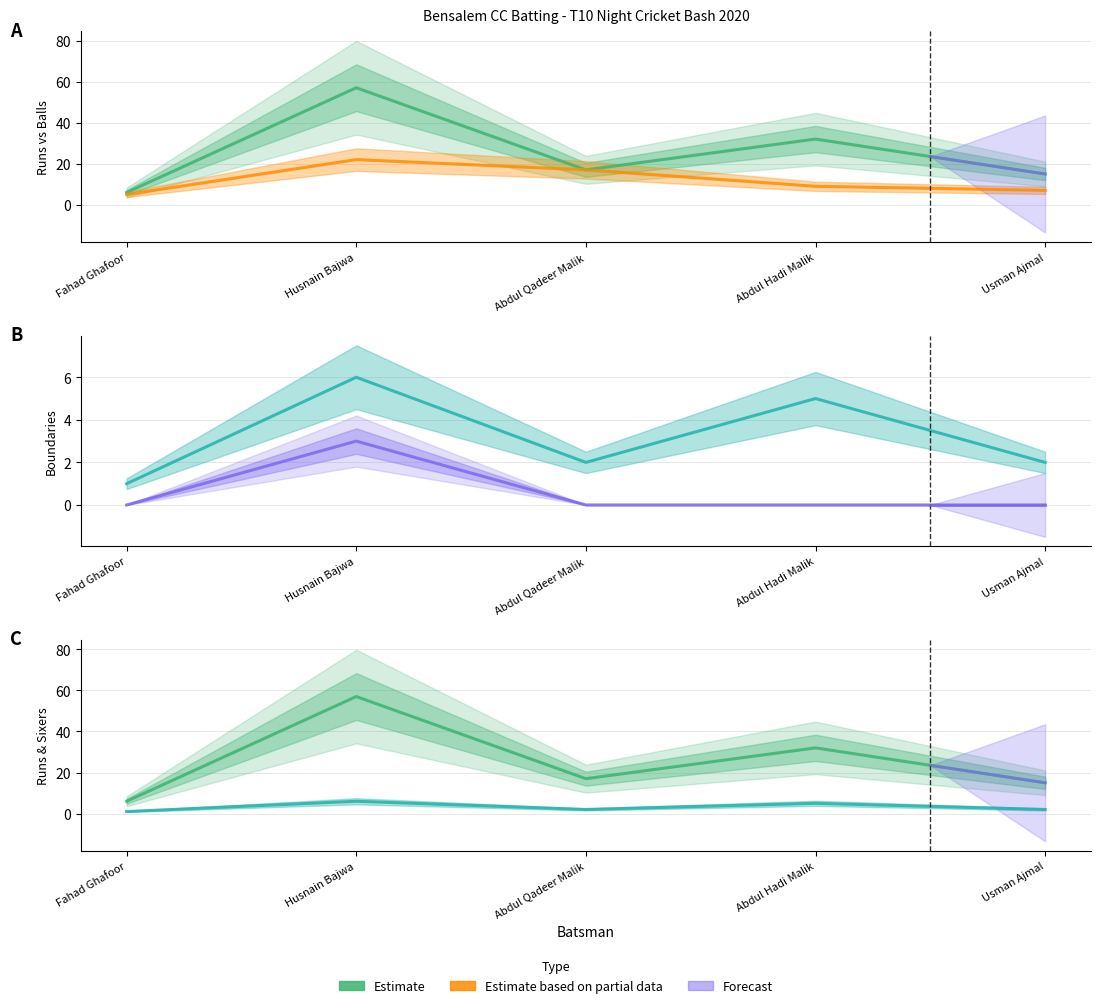

At how many categories does at least one series exceed 12?

4